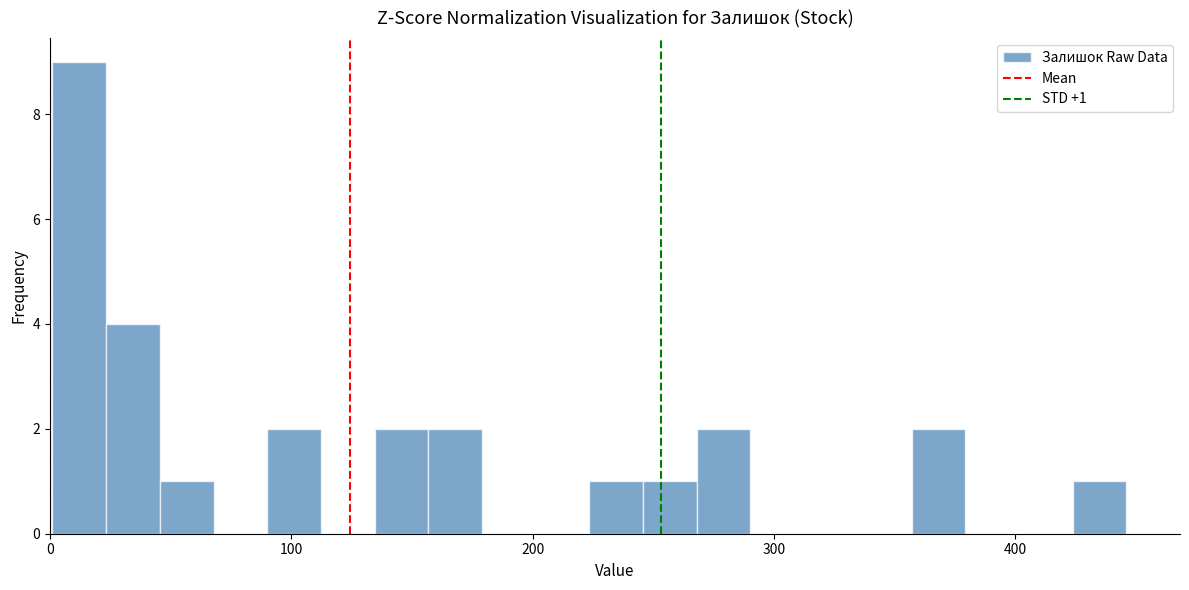

Around what value on the x-axis is the tallest bar? Give the approximate position of its centre, as read against the axis.

10